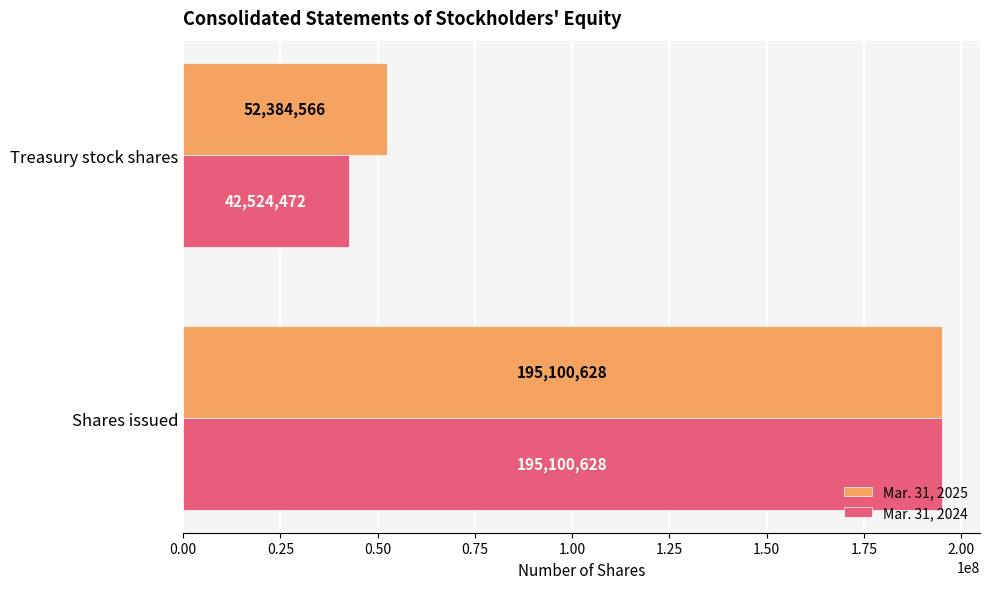

How many data points does each series have?

2